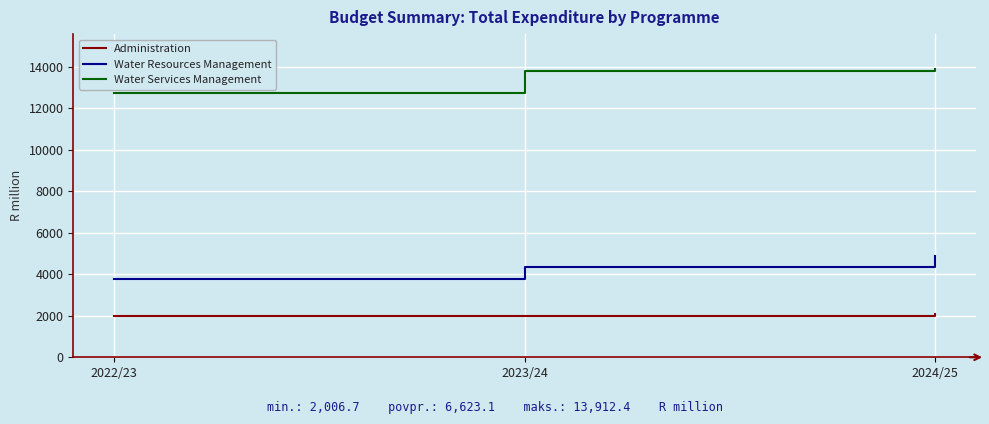

What is the difference between the Water Resources Management values at 2022/23 and 2024/25?

1120.0